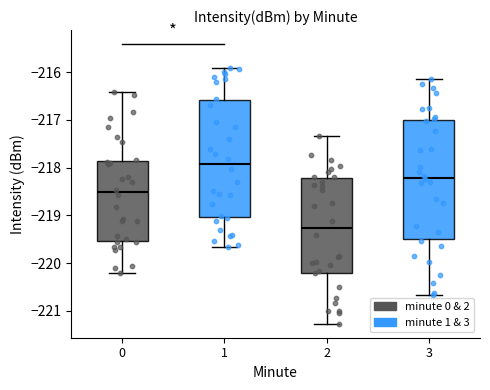

Reading left to right, read every box against the y-axis: the position of its median line, the range the box covers, and the ends of its whiskers. The values are not printed on the chart, so give them approximately, as read against the axis.

0: median -218.5, box -219.5 to -217.9, whiskers -220.2 to -216.4
1: median -217.9, box -219.0 to -216.6, whiskers -219.7 to -215.9
2: median -219.3, box -220.2 to -218.2, whiskers -221.3 to -217.3
3: median -218.2, box -219.5 to -217.0, whiskers -220.7 to -216.1